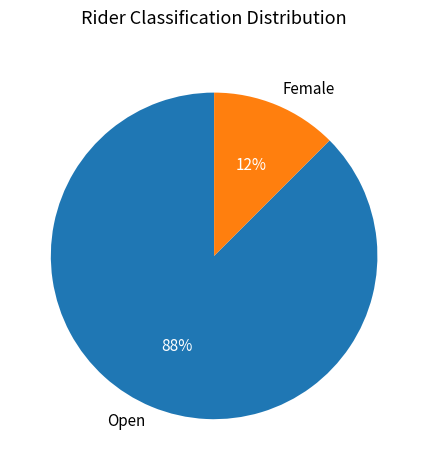

Is the sum of Open and Female greater than half?

Yes